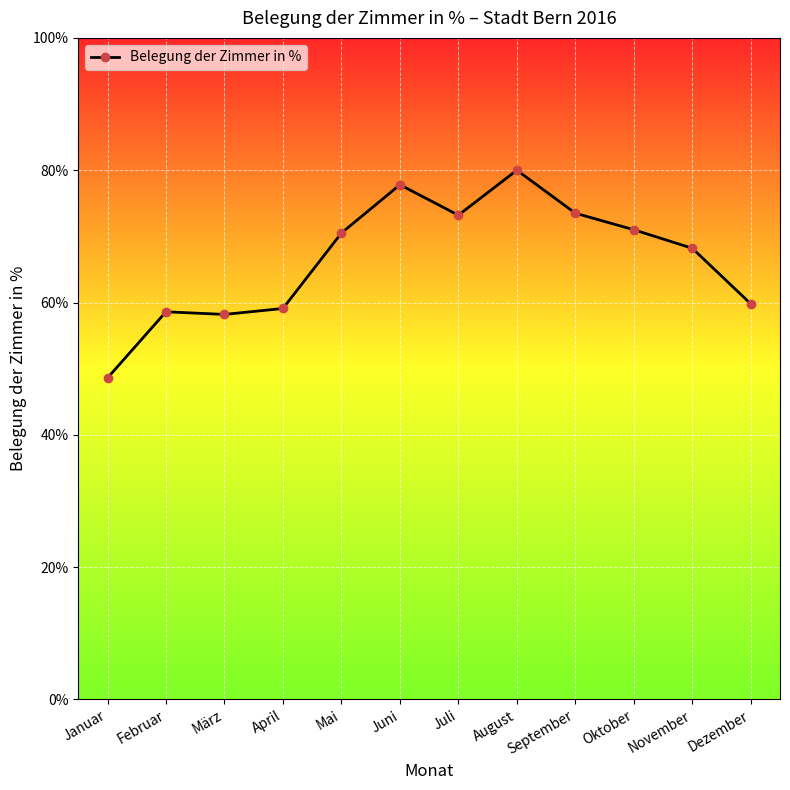

True or false: there are more than 0 points higher than both neighbors.

True